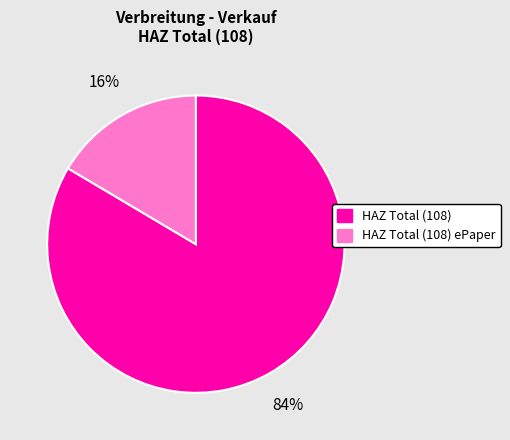

To the nearest percent, what is the average slice percentage?

50%